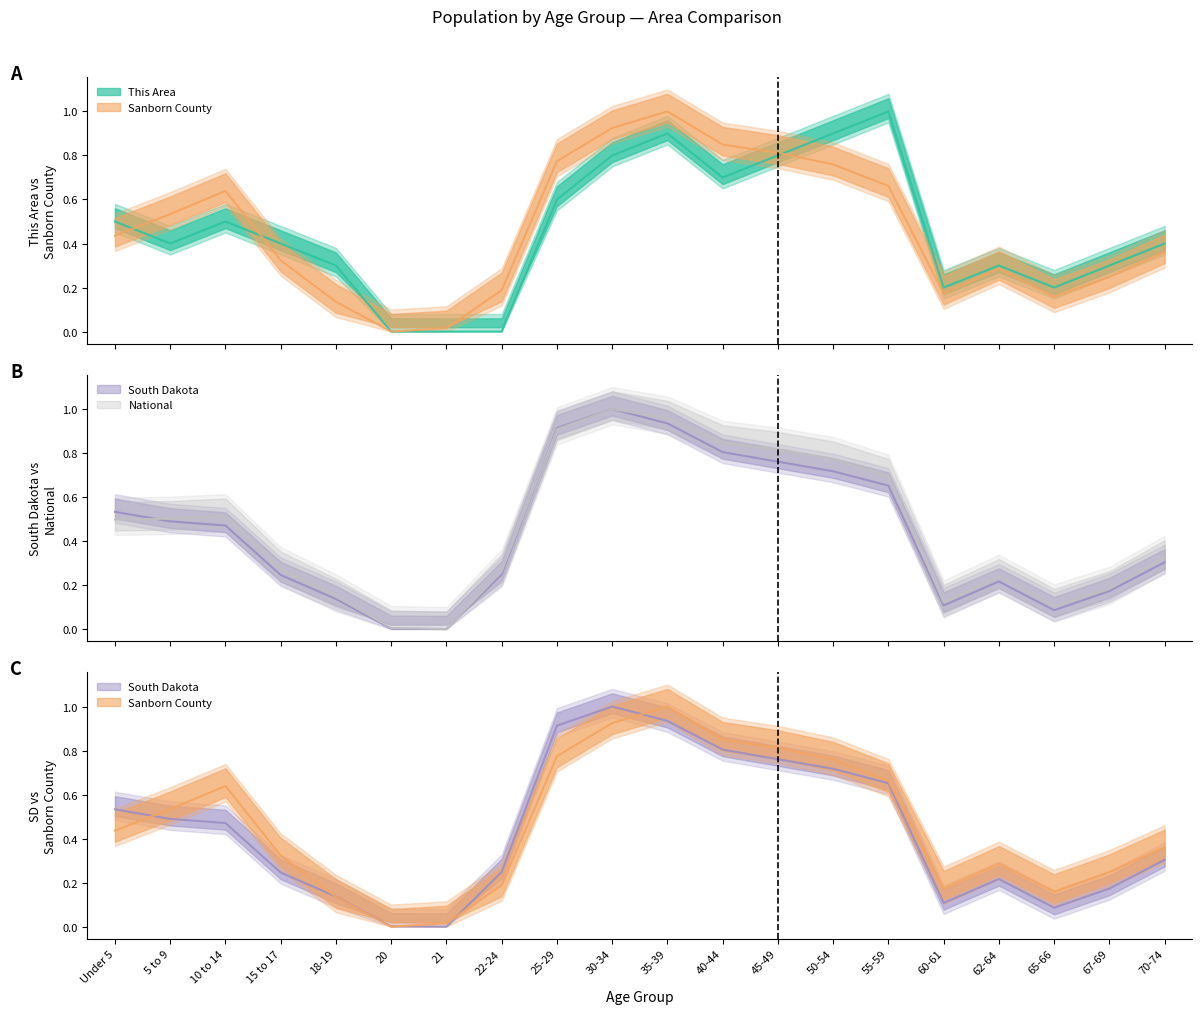

List the labels in order of South Dakota value, largest first.

30-34, 35-39, 25-29, 40-44, 45-49, 50-54, 55-59, Under 5, 5 to 9, 10 to 14, 70-74, 22-24, 15 to 17, 62-64, 67-69, 18-19, 60-61, 65-66, 20, 21